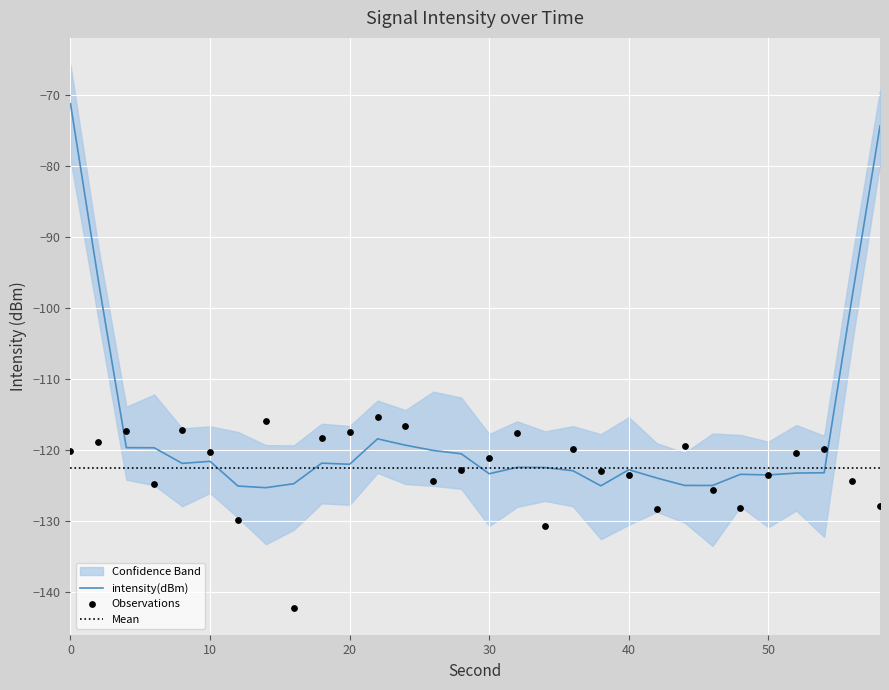

What is the change in value from 2 to 16?

-23.3